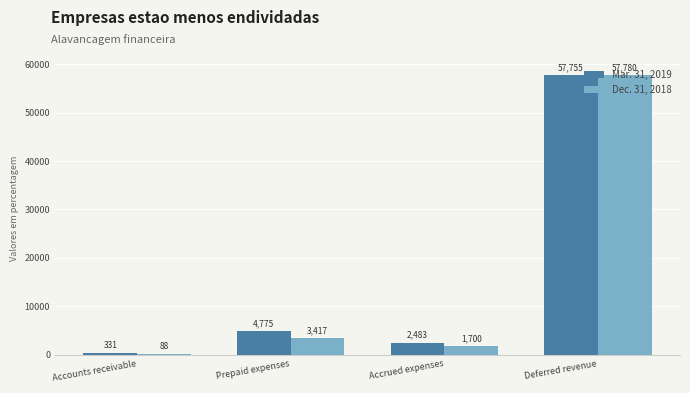

Which series has the largest total across all categories?

Mar. 31, 2019